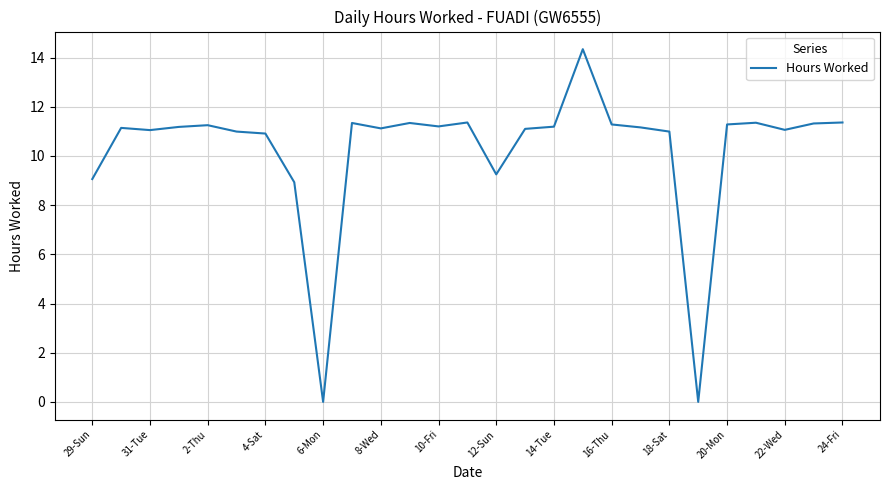

What is the difference between the maximum and minimum values?

14.3